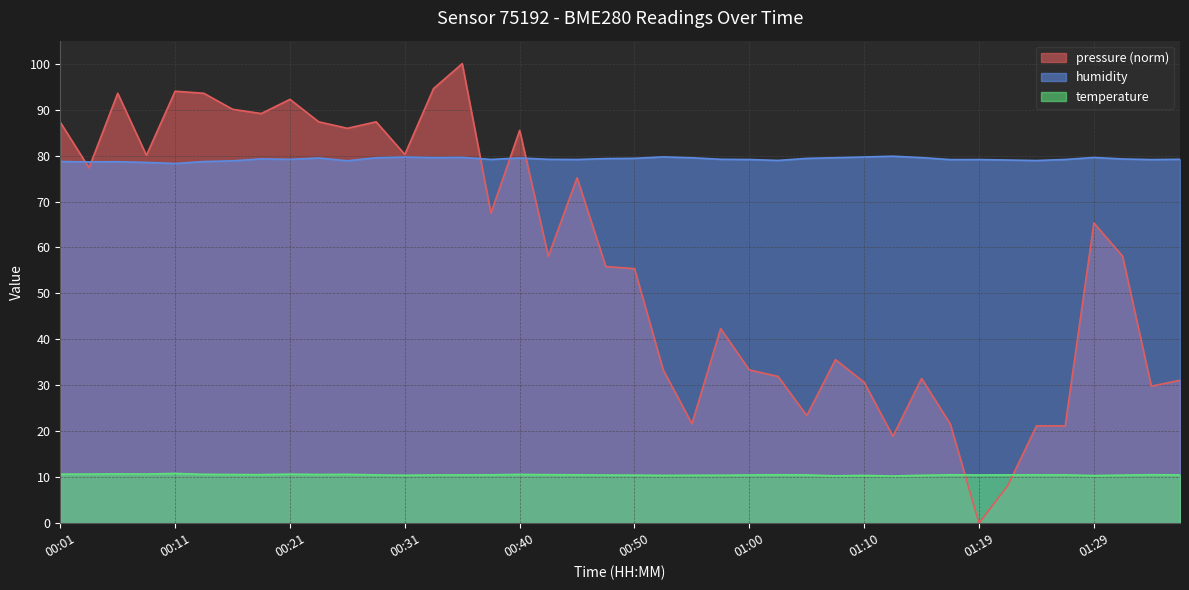

What are all the series names shown in the legend?

pressure (norm), humidity, temperature